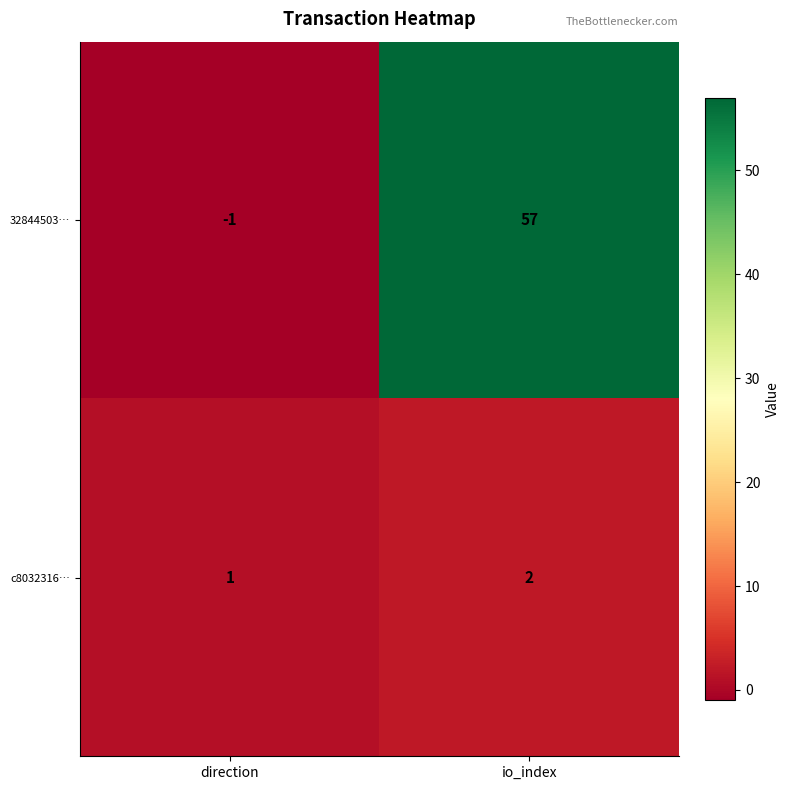

List the series in order of their peak value, highest first.

32844503…, c8032316…